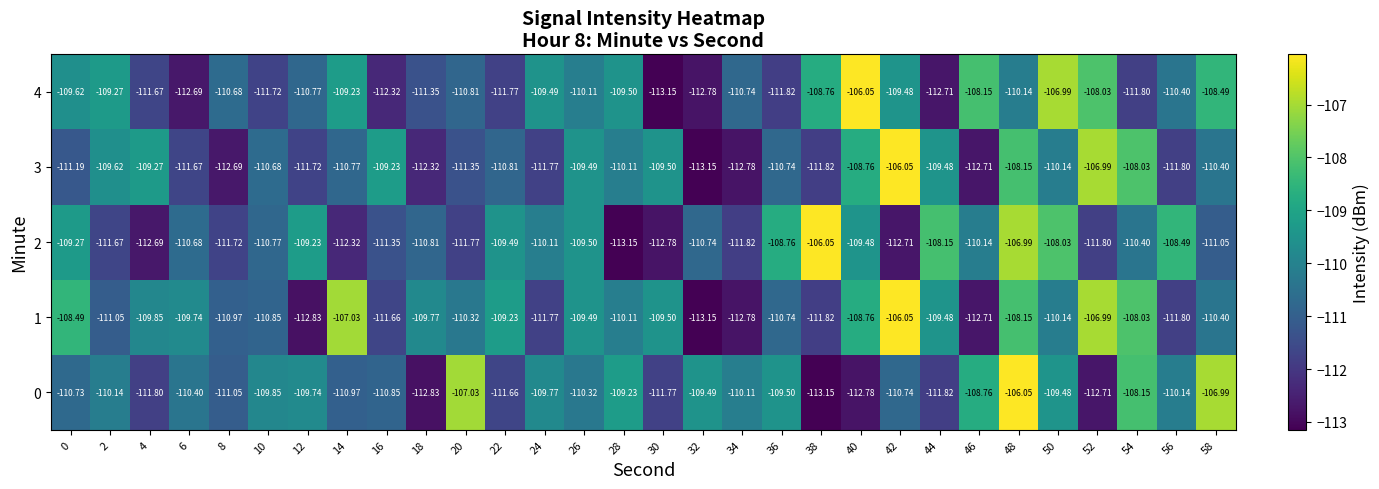

Is the value of 0 at 2 greater than the value of 2 at 26?

No